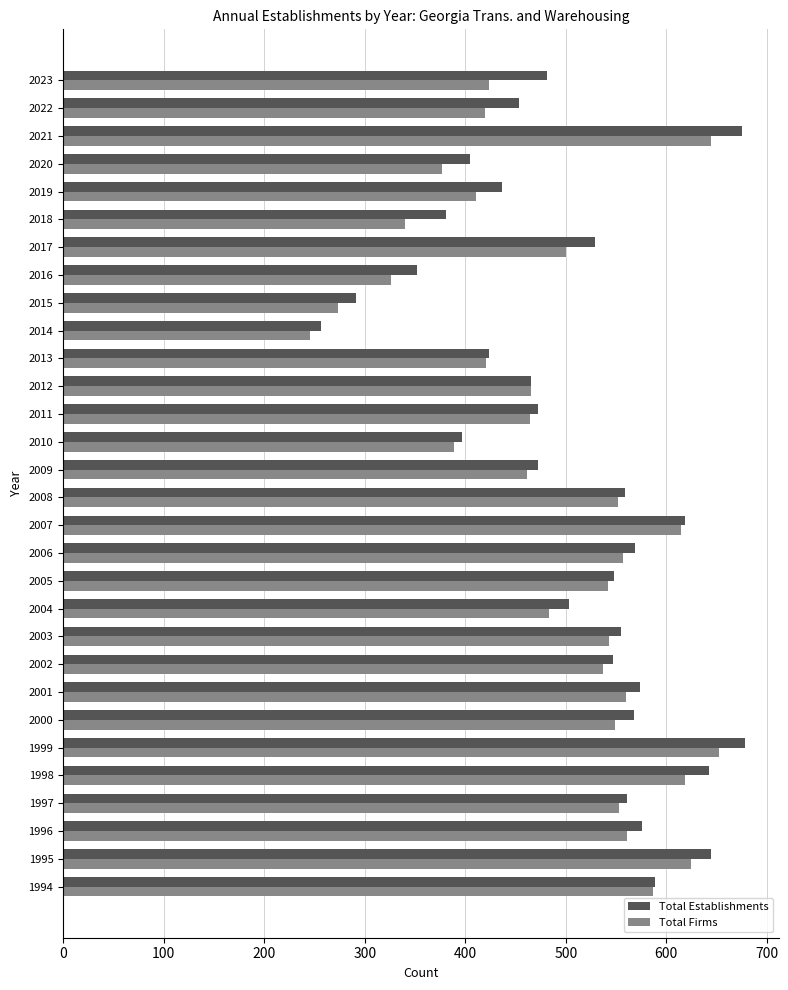

What is the difference between the maximum and minimum values in the Total Firms series?

406